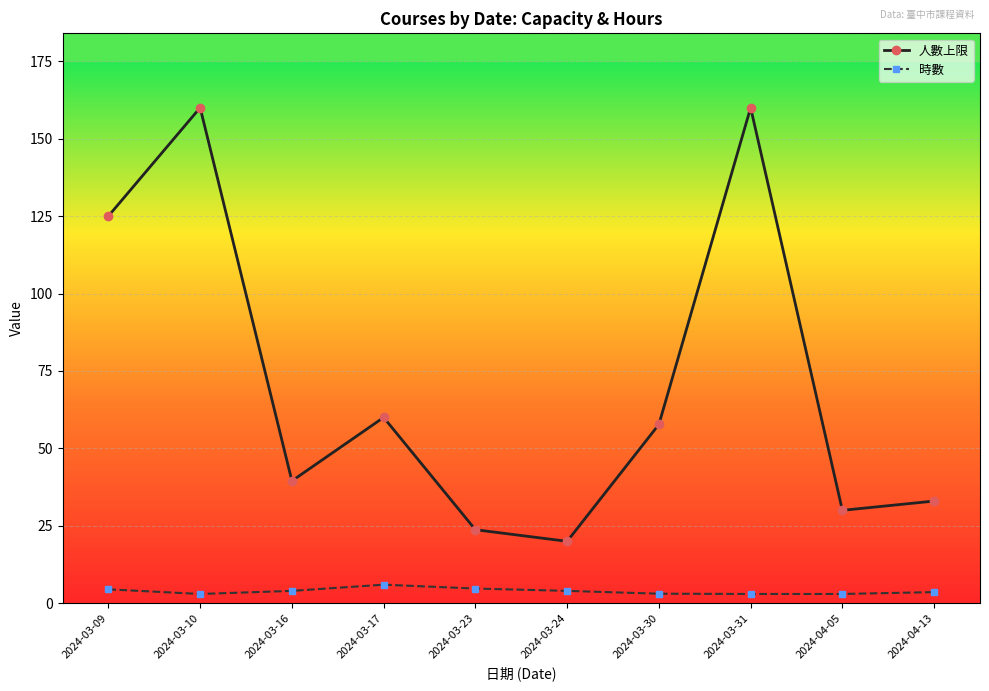

What is the lowest value of the 時數 series?

3.0